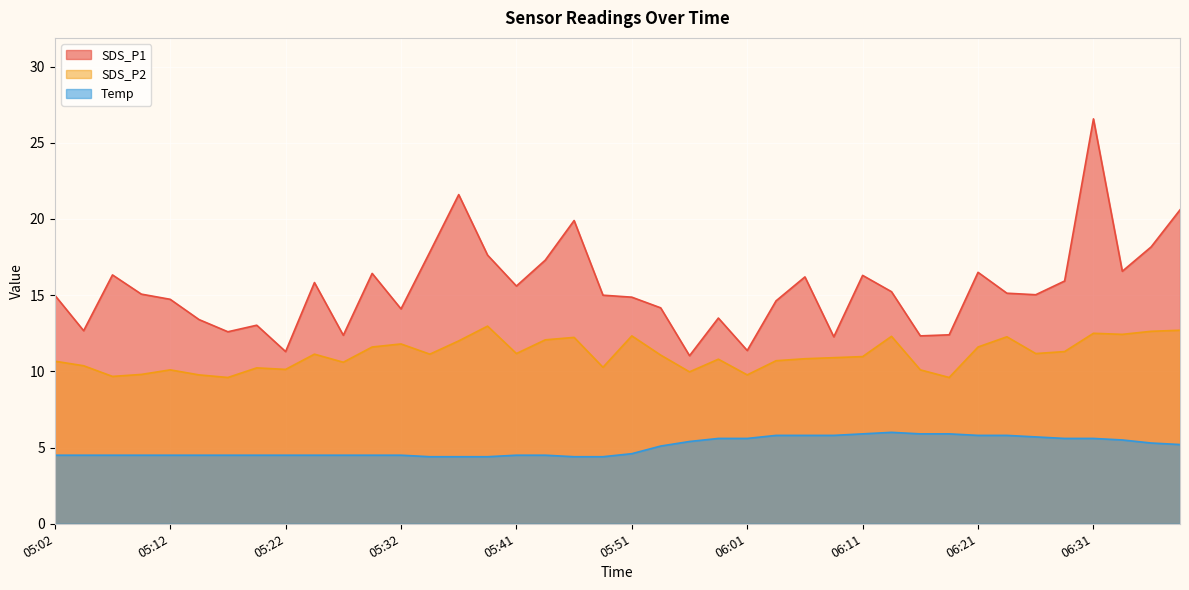

Is the value of SDS_P2 at 06:01 greater than the value of Temp at 05:51?

Yes